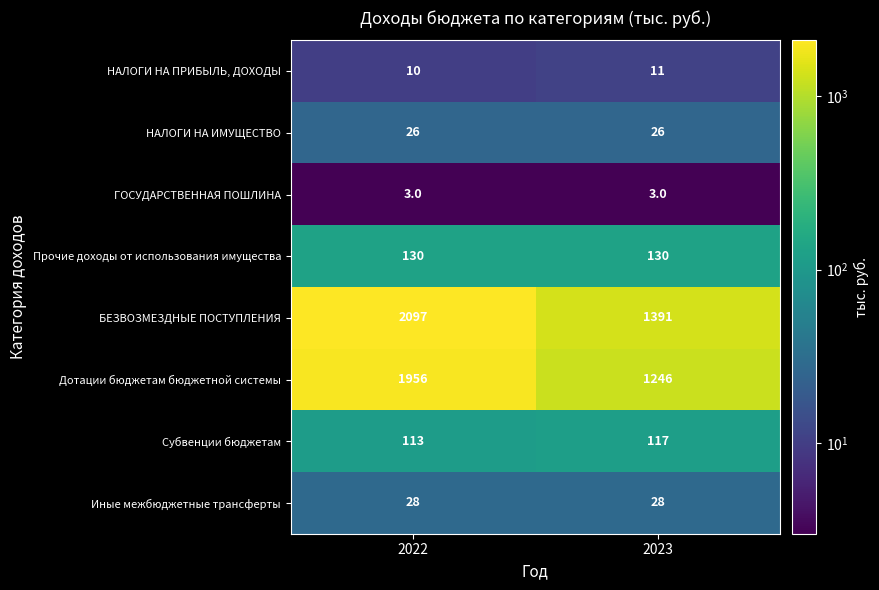

What is the sum of the ГОСУДАРСТВЕННАЯ ПОШЛИНА values at 2023 and 2022?

6